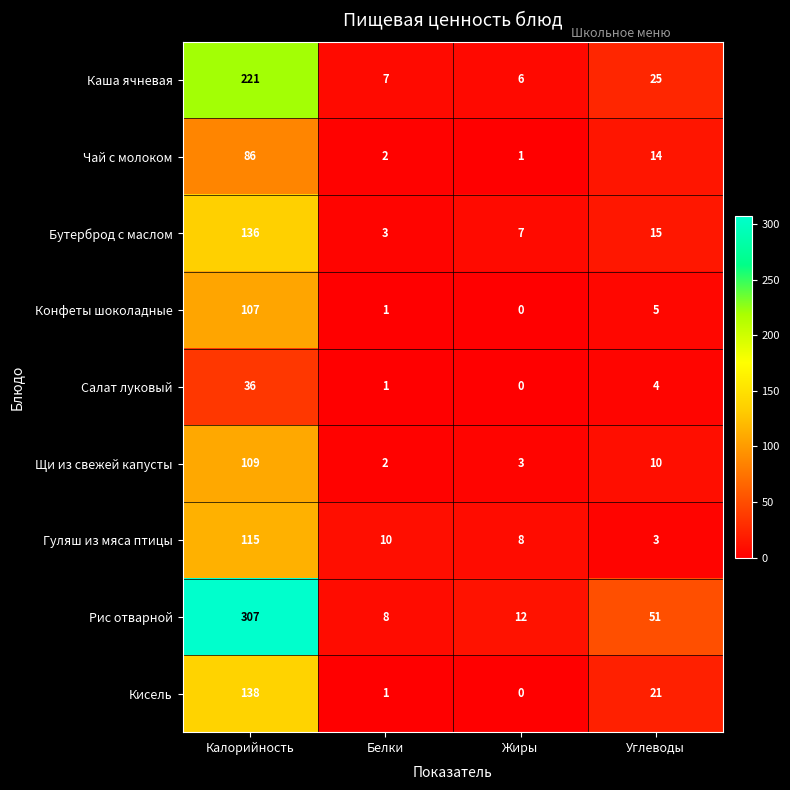

What is the sum of the Рис отварной values at Калорийность and Жиры?

319